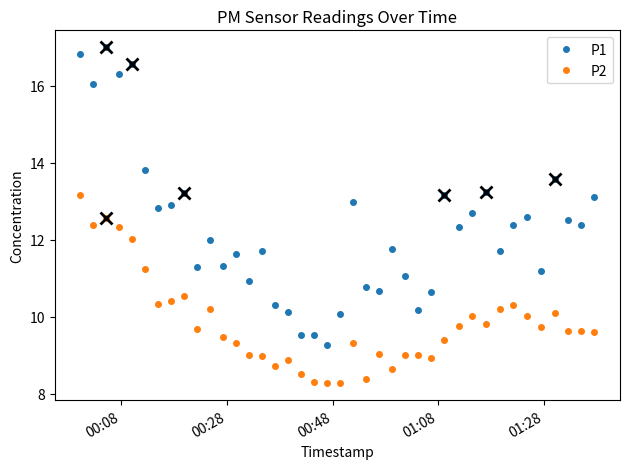

What is the greatest value displayed?

17.0